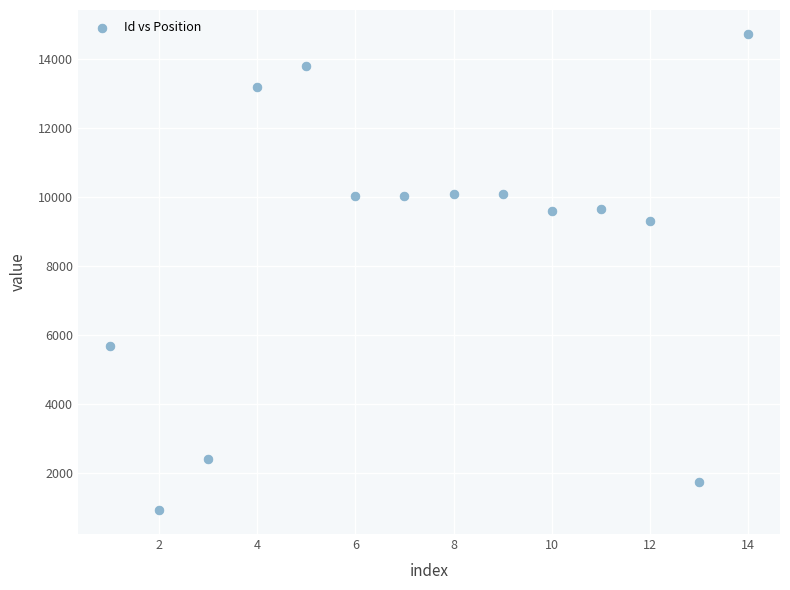

What Y value in the scatter plot is closest to 7831?

9313